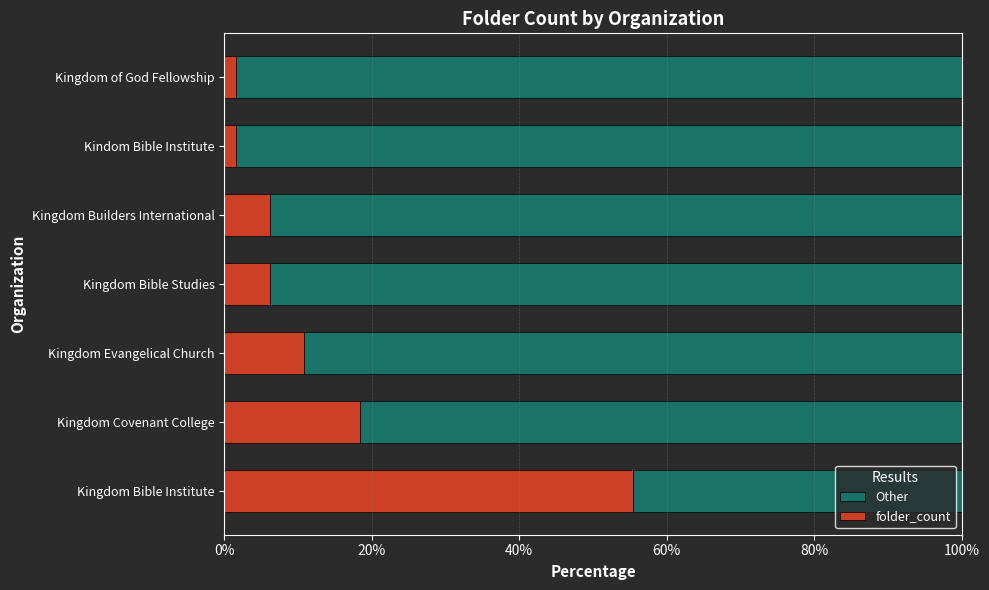

The folder_count series shows 97.4 at Kingdom Bible Institute. True or false?

False